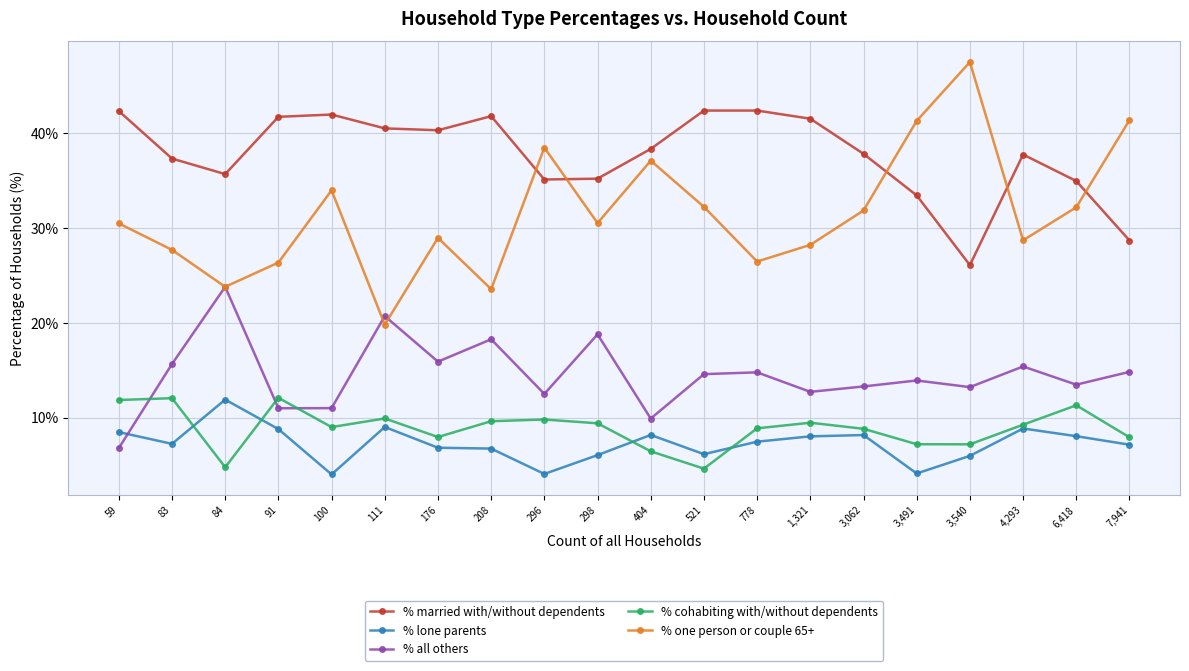

What is the value of the % all others point at the 4th from the left?

11.0